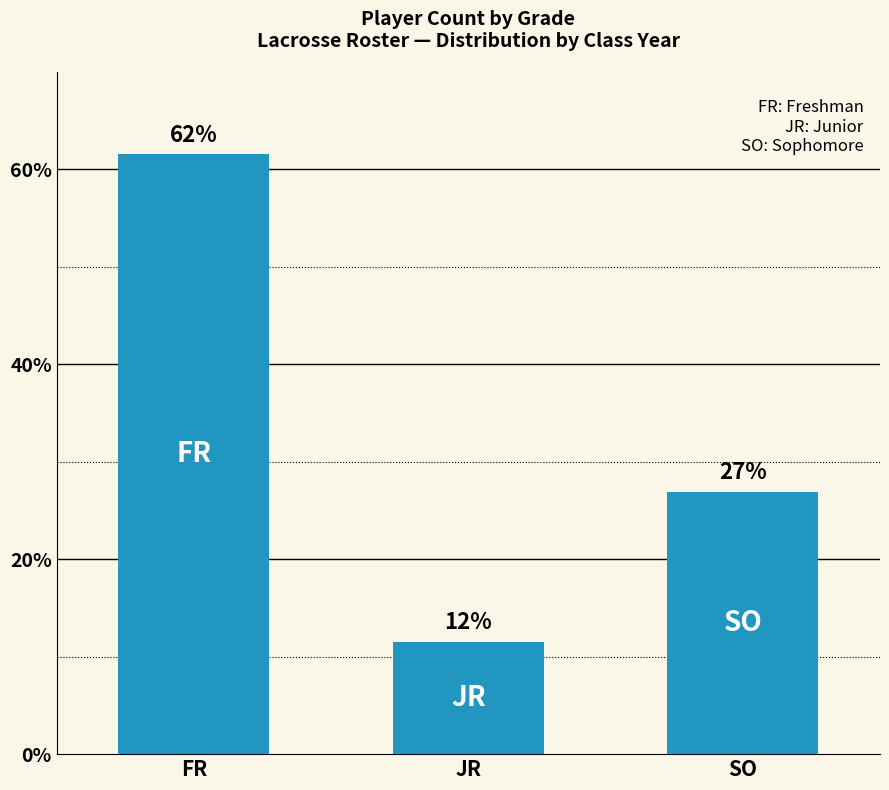

Are the bars horizontal?

No